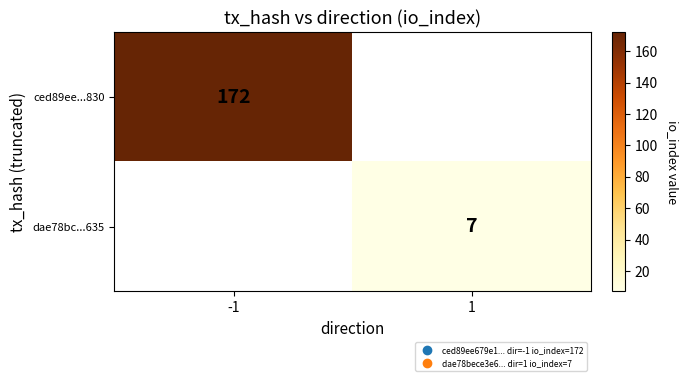

True or false: ced89ee...830 has a value of 172 at -1.

True